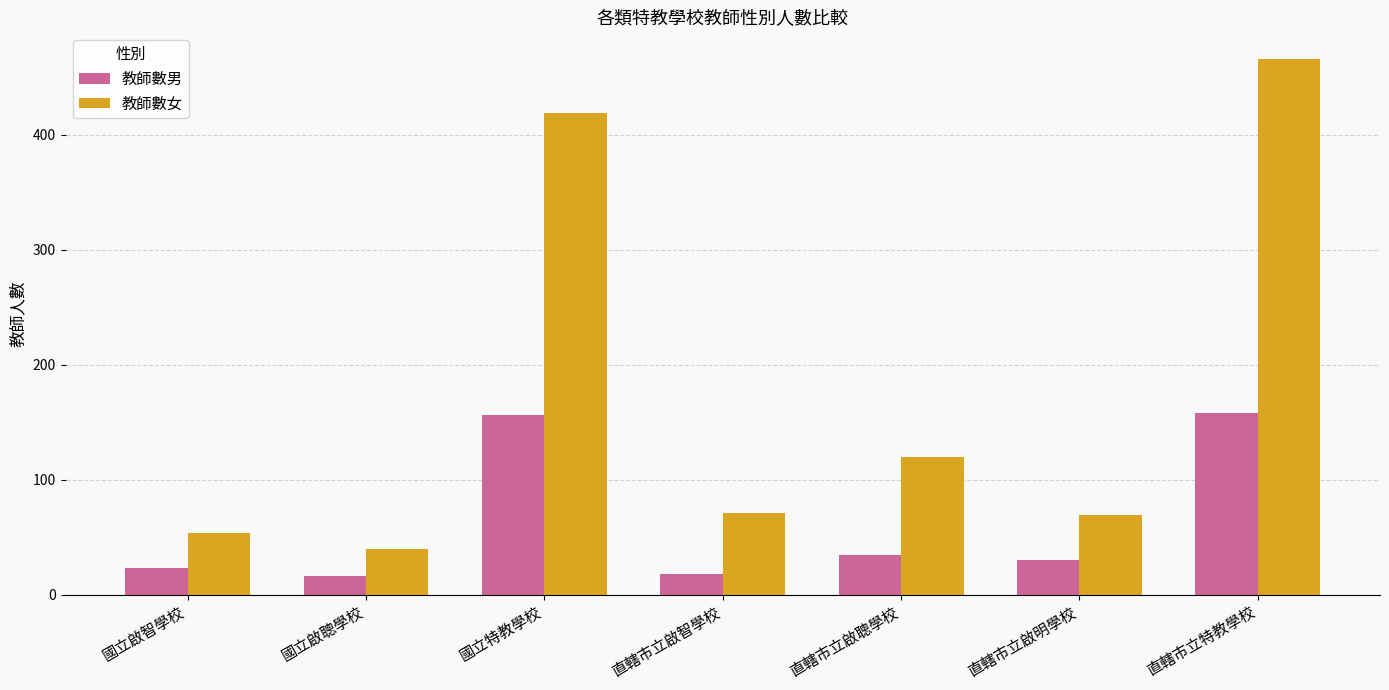

At 直轄市立啟智學校, list the series in order from largest to smallest.

教師數女, 教師數男